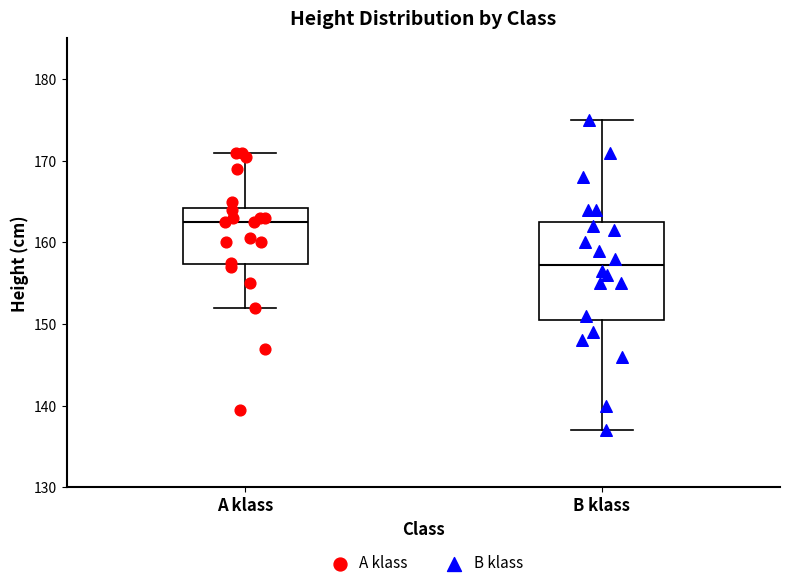

Where does the median line of the box for B klass sit on the y-axis? The values are not printed on the chart, so give them approximately, as read against the axis.

157